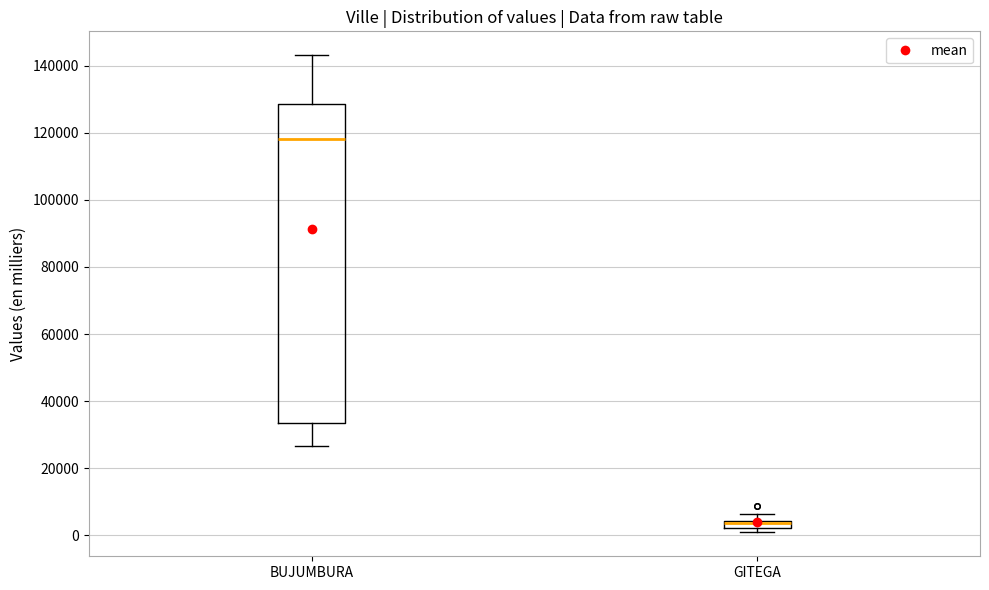

Where is the lower edge of the box for GITEGA on the y-axis? The values are not printed on the chart, so give them approximately, as read against the axis.

2000